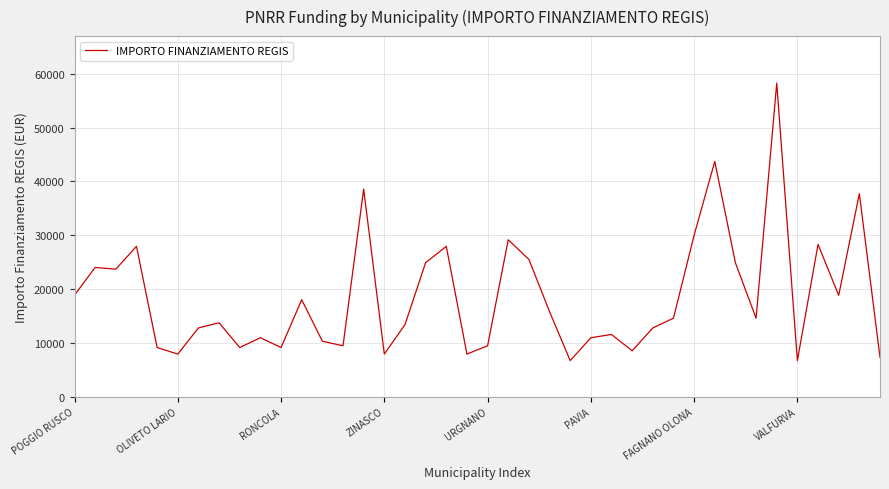

What is the difference between the maximum and minimum values?

51595